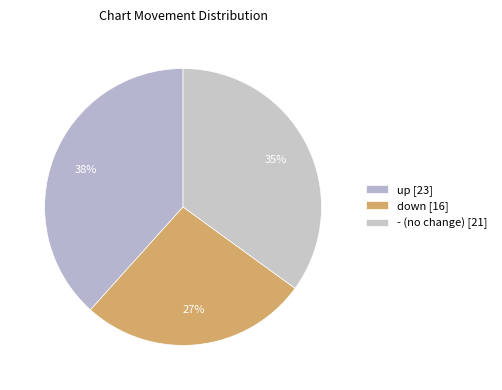

Which slice is the largest?

up